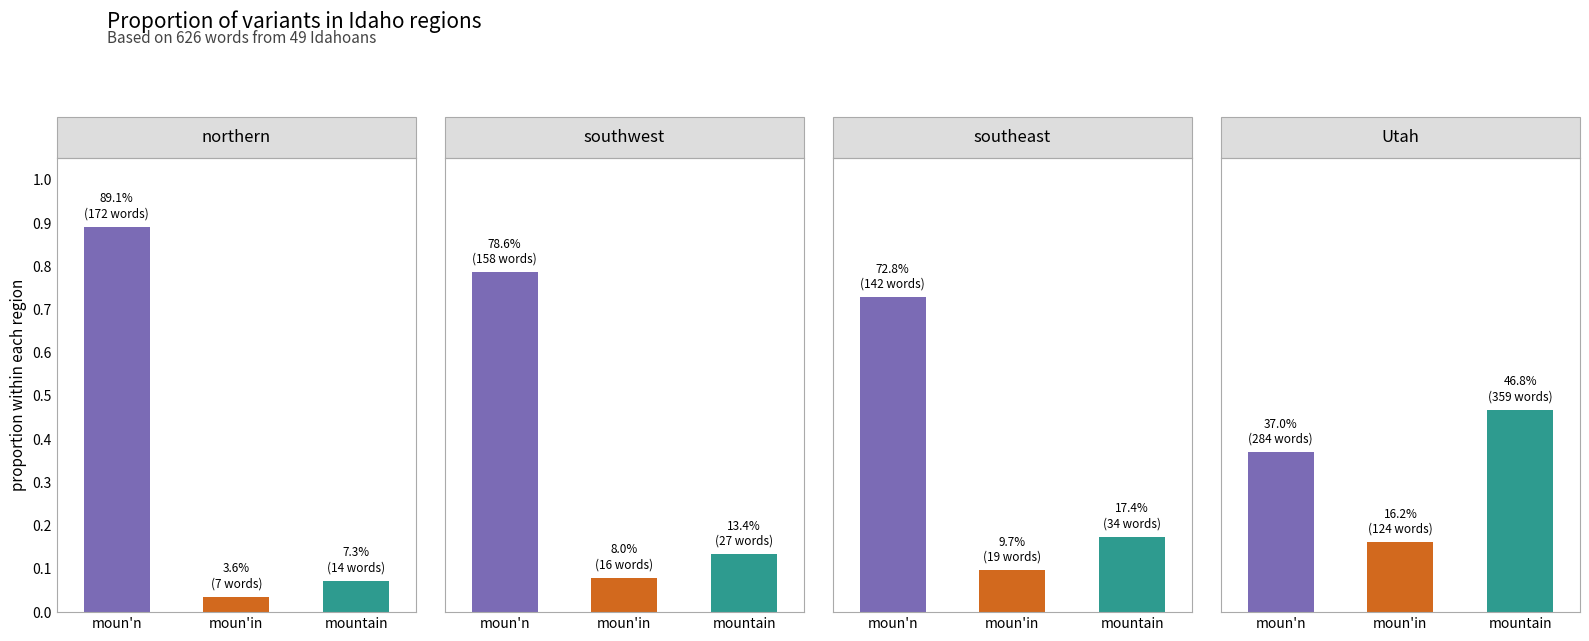

Rank the series by their maximum value, from highest to lowest.

northern, southwest, southeast, Utah